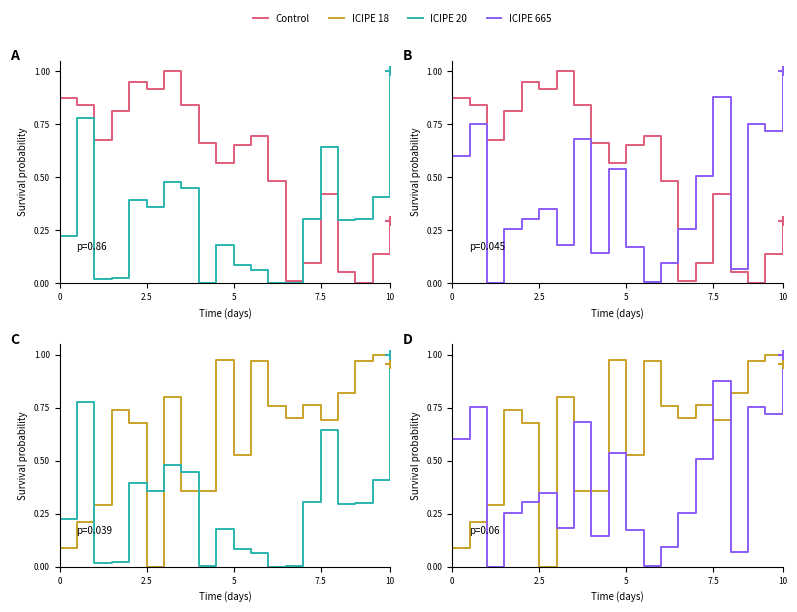

How many data points does each series have?

20